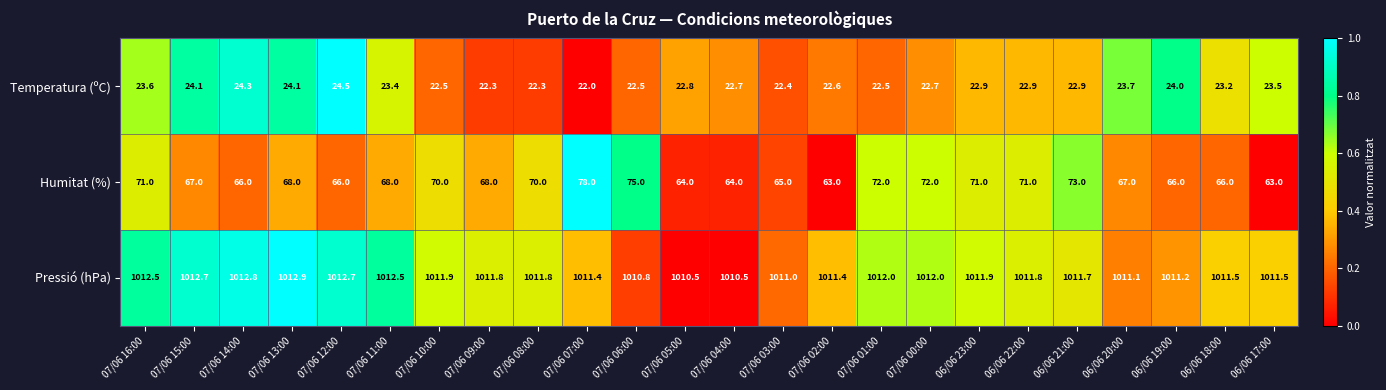

What is the difference between the maximum and minimum values in the Temperatura (ºC) series?

2.5